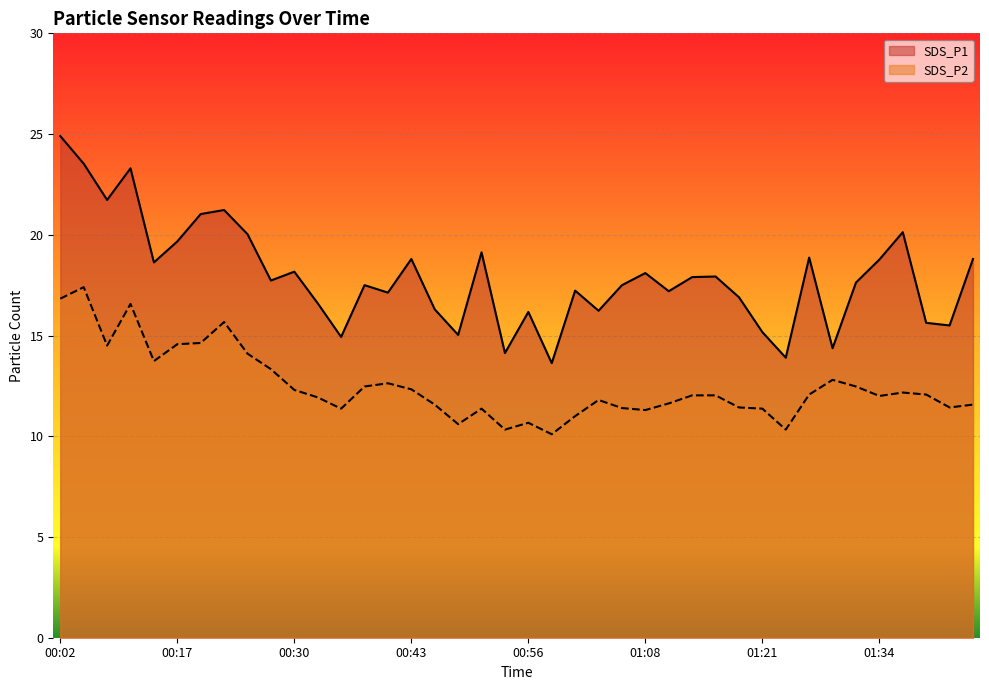

True or false: SDS_P2 and SDS_P1 intersect in this chart.

False